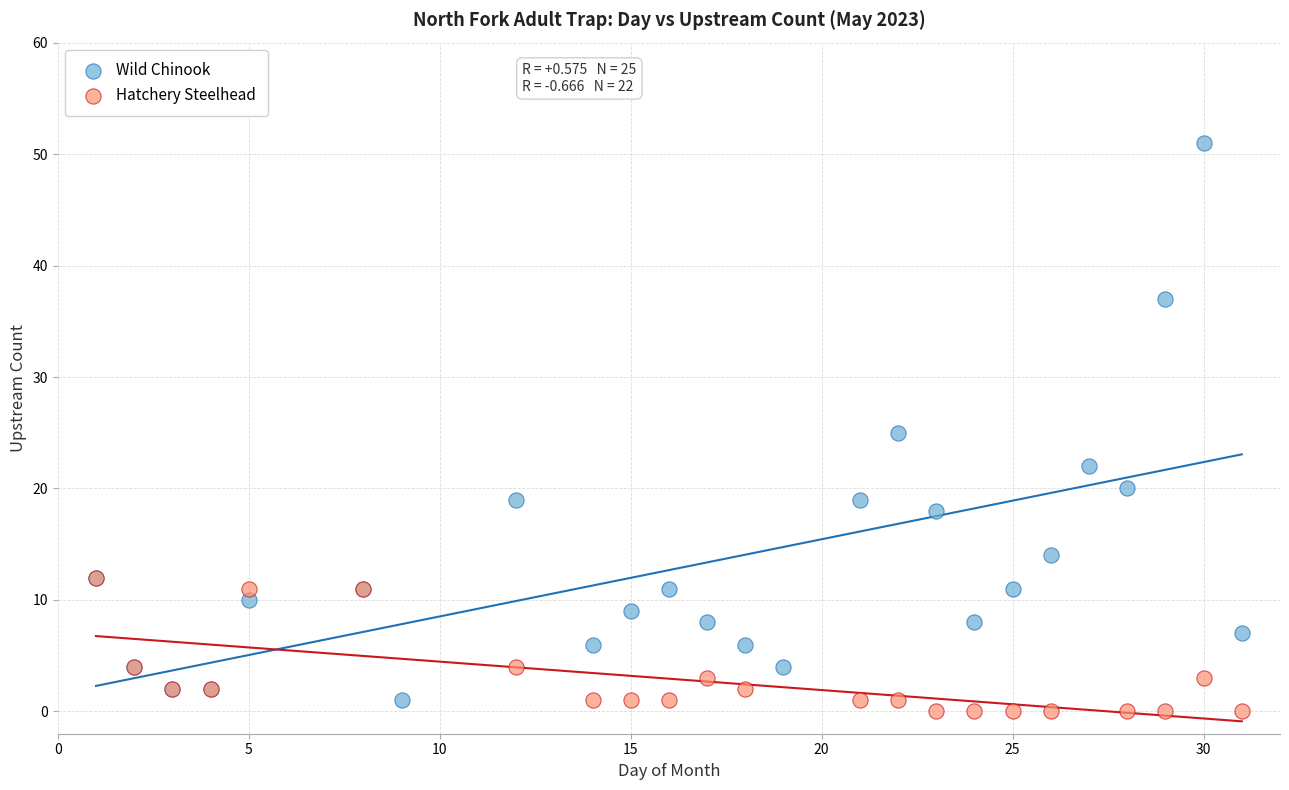

Which series contains the highest Y value?

Wild Chinook